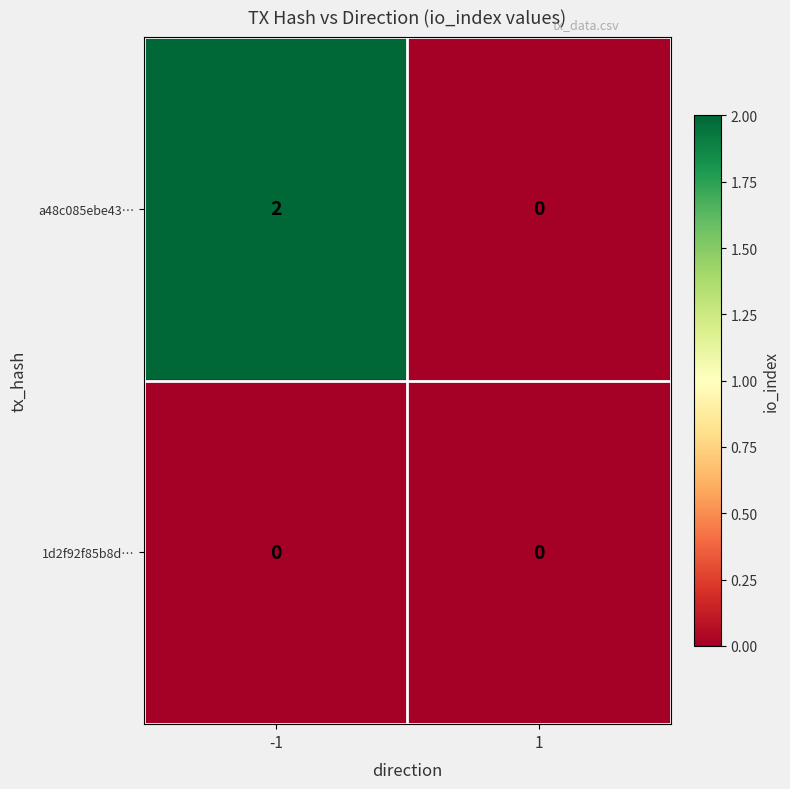

Which series changed the most between -1 and 1?

a48c085ebe43…